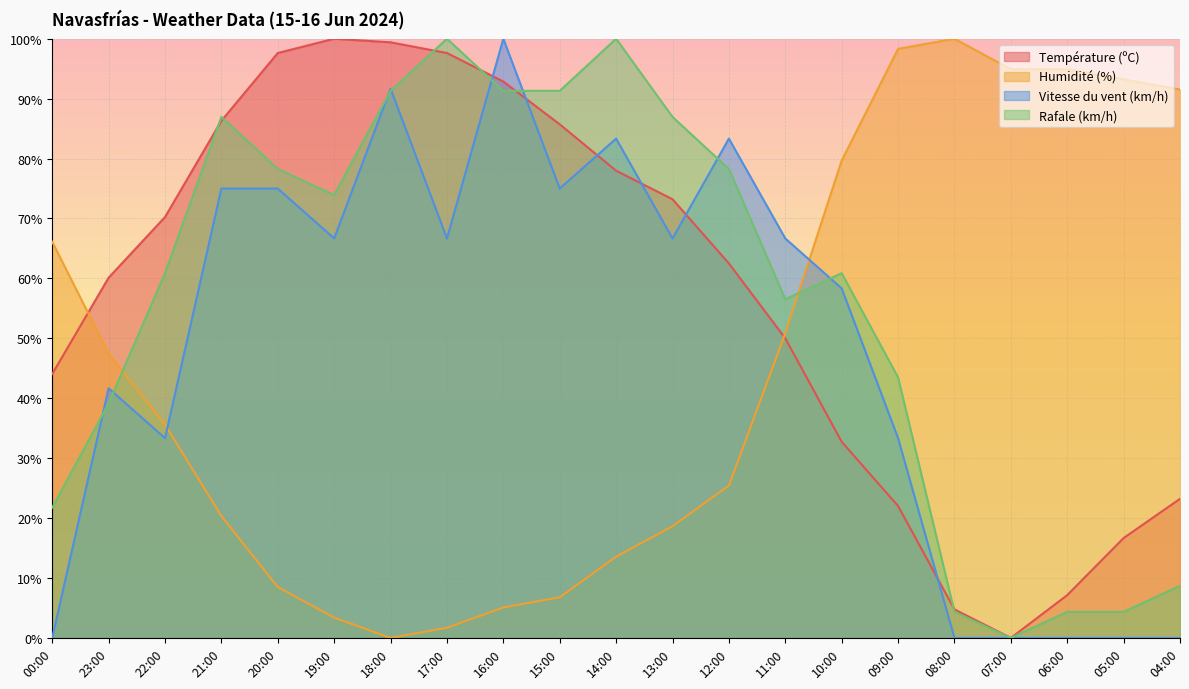

In Rafale (km/h), how many points are lower than both neighbors (excluding endpoints)?

3